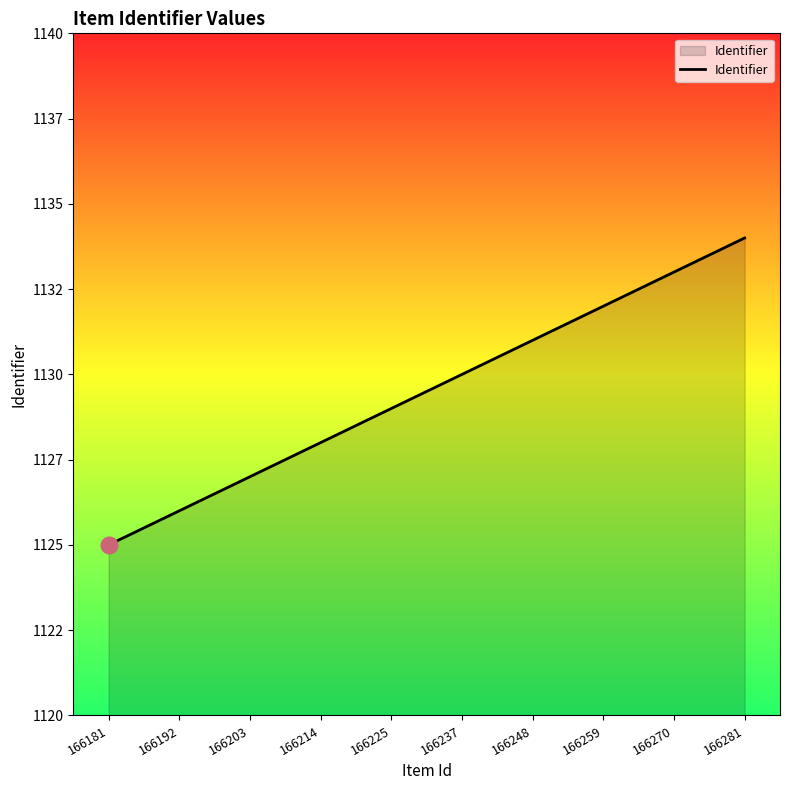

Does the chart have visible grid lines?

No